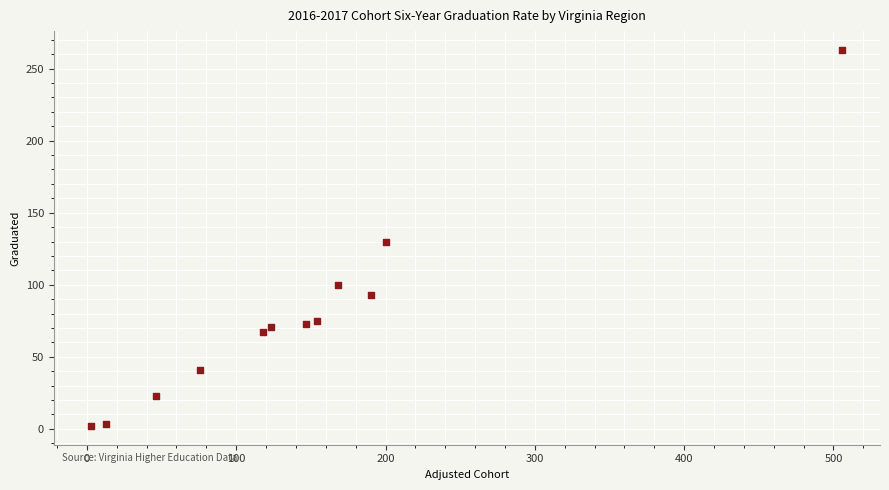

What is the average X value?

145